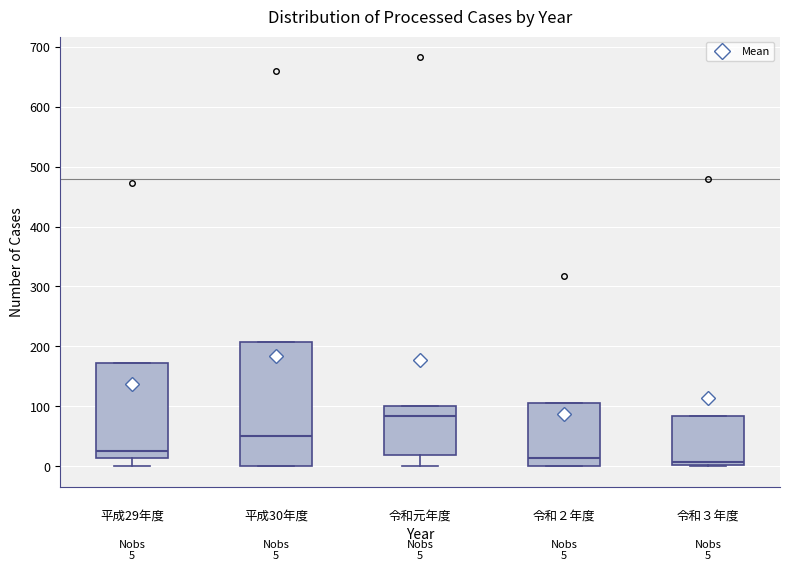

Which box is the tallest, from its lower edge to its upper edge?

平成30年度